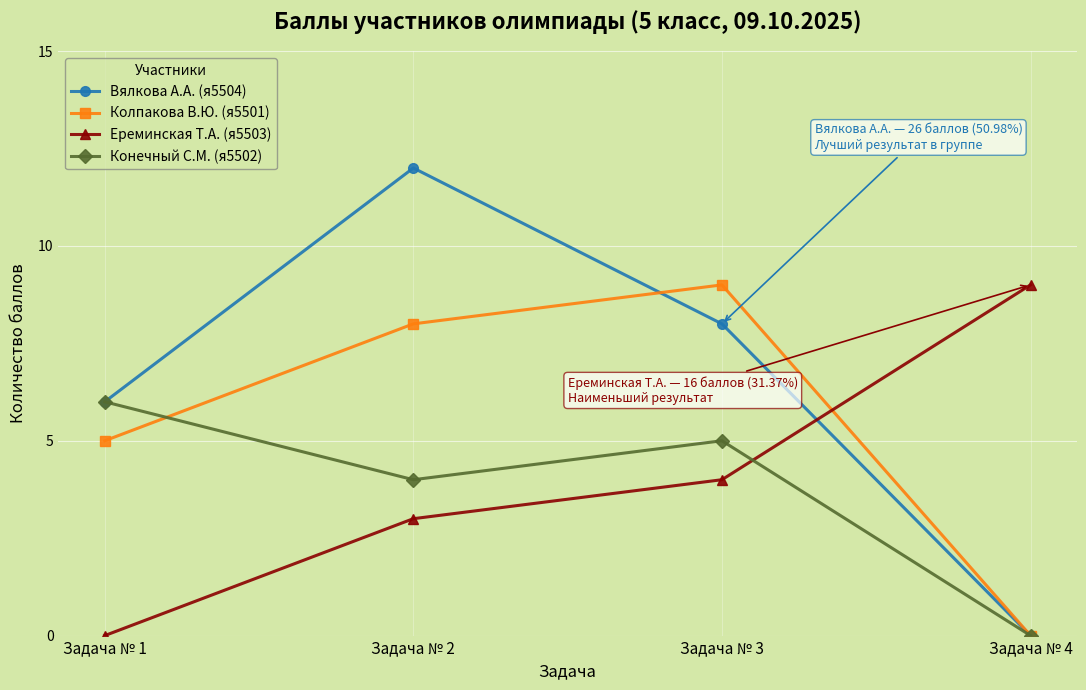

Reading right to left, extract all data points from this chart.

Вялкова А.А. (я5504): Задача № 4=0	Задача № 3=8	Задача № 2=12	Задача № 1=6
Колпакова В.Ю. (я5501): Задача № 4=0	Задача № 3=9	Задача № 2=8	Задача № 1=5
Ереминская Т.А. (я5503): Задача № 4=9	Задача № 3=4	Задача № 2=3	Задача № 1=0
Конечный С.М. (я5502): Задача № 4=0	Задача № 3=5	Задача № 2=4	Задача № 1=6